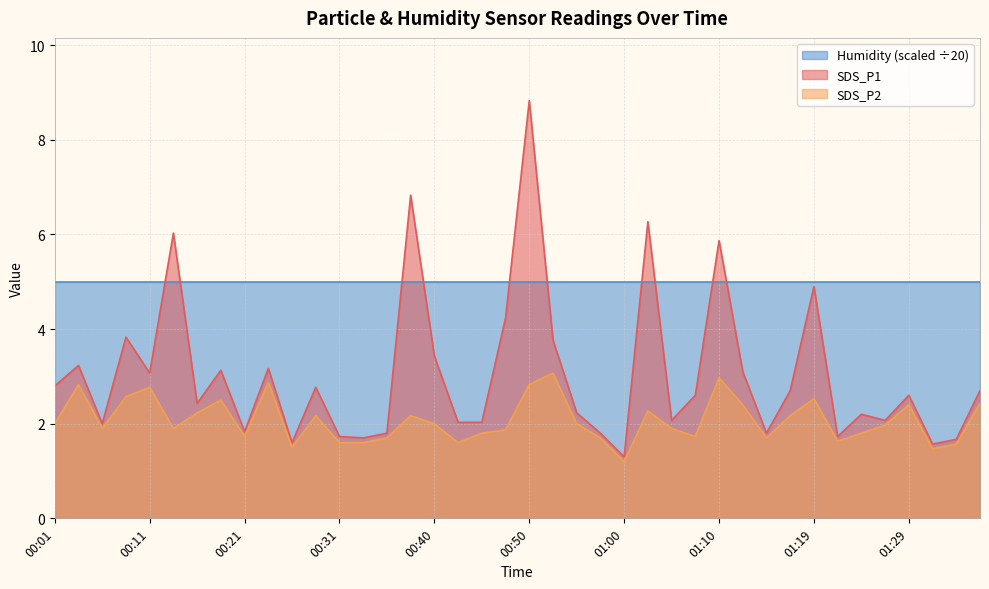

Does the chart display data point markers on the line(s)?

No